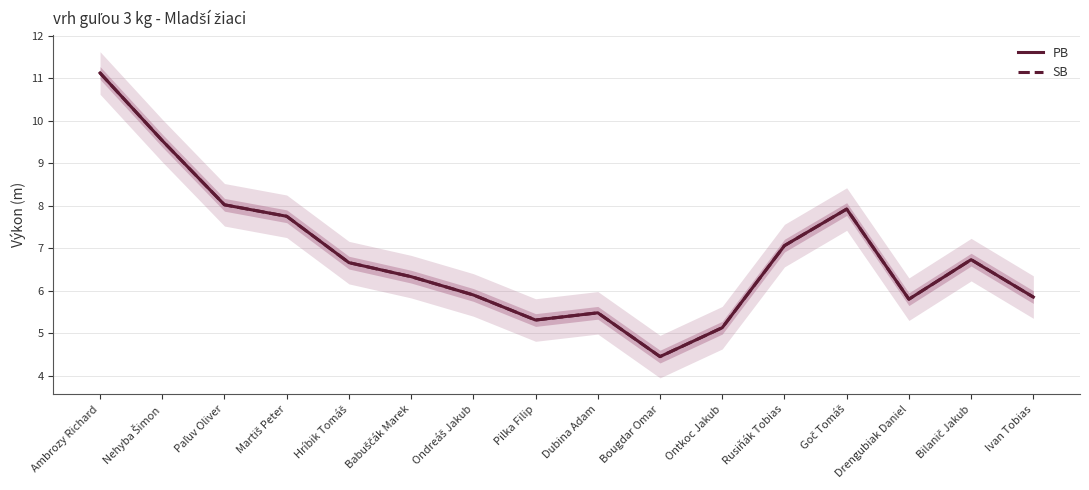

What position from the left is Bougdar Omar?

10